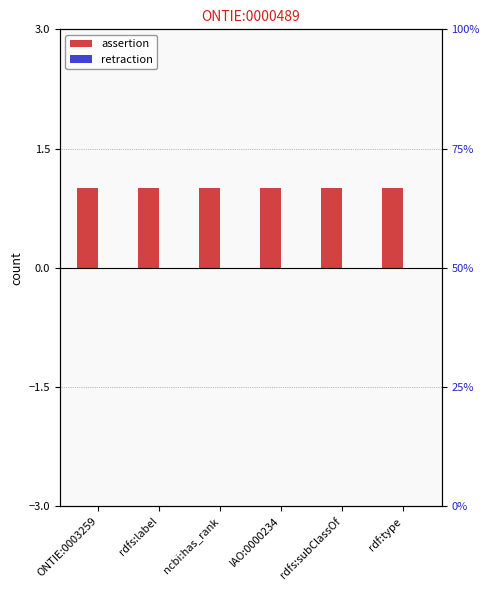

Reading right to left, what are all the values shown in this chart?

assertion: 1	1	1	1	1	1
retraction: 0	0	0	0	0	0